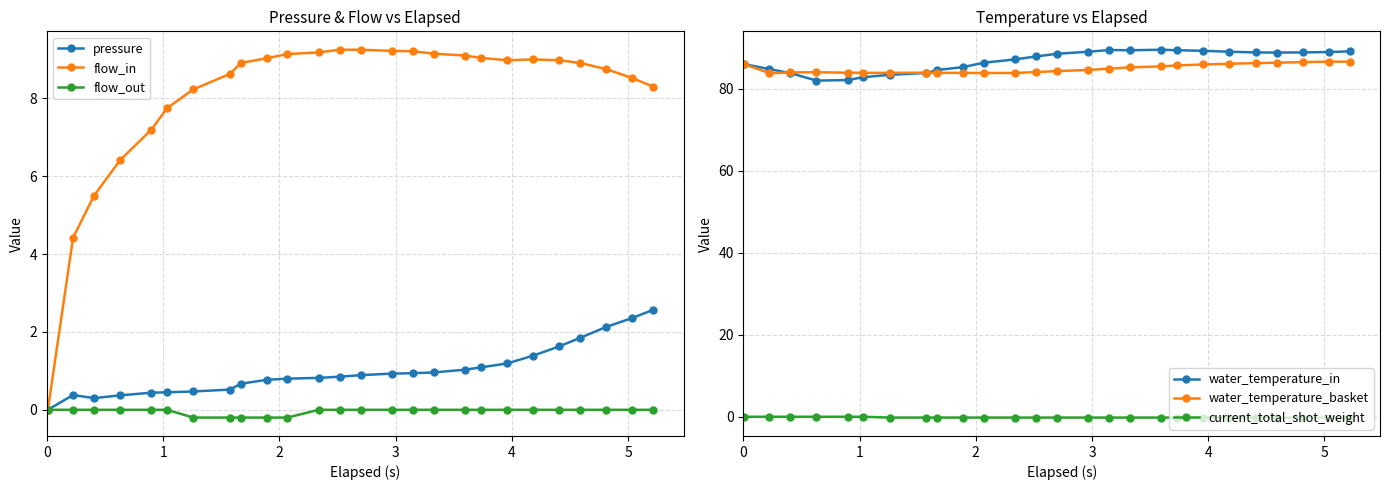

True or false: water_temperature_basket has more than 2 points higher than both neighbors.

True